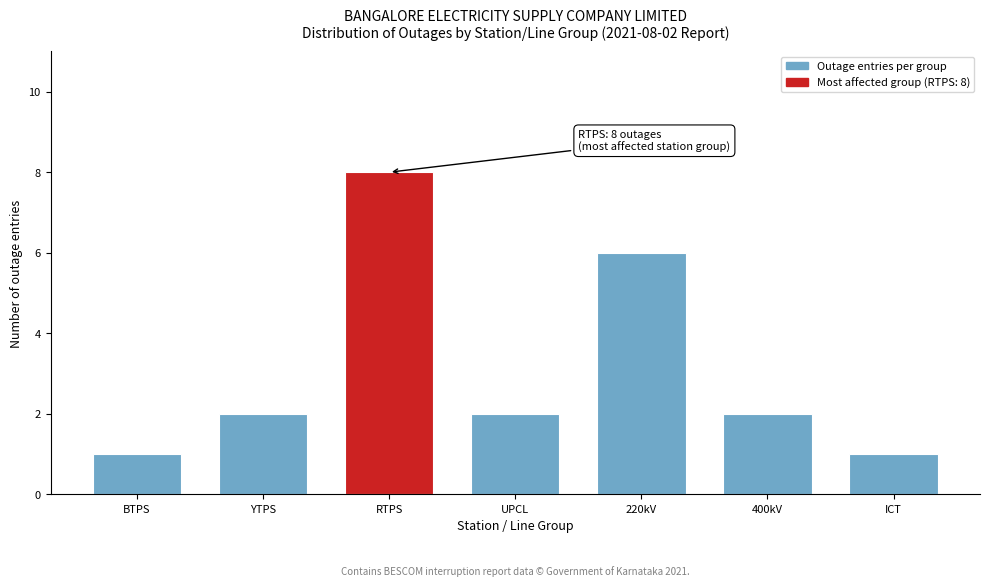

Reading right to left, extract all data points from this chart.

1	2	6	2	8	2	1